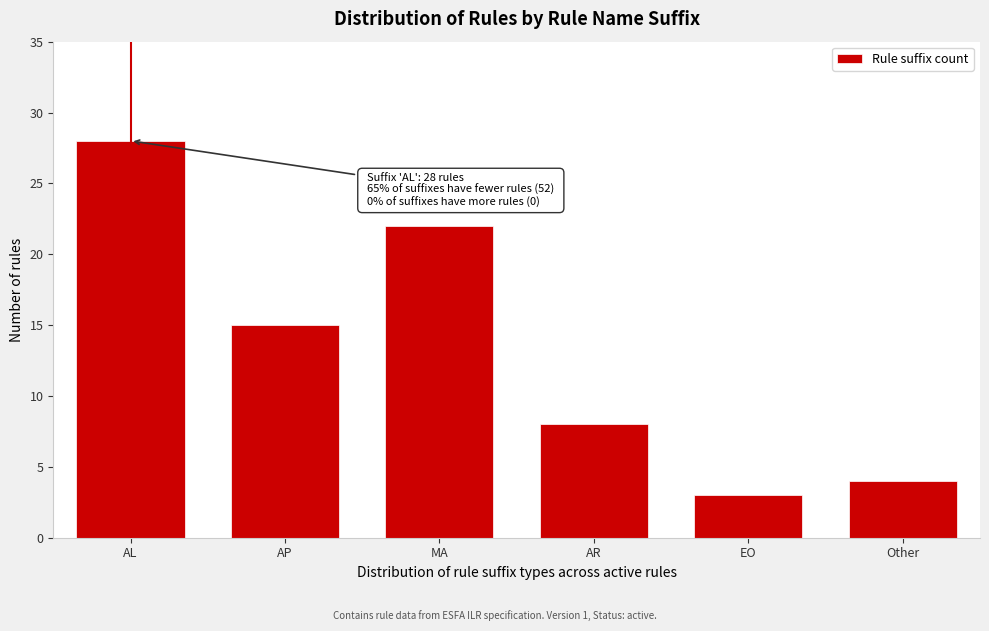

Reading right to left, what are all the values shown in this chart?

Other=4	EO=3	AR=8	MA=22	AP=15	AL=28